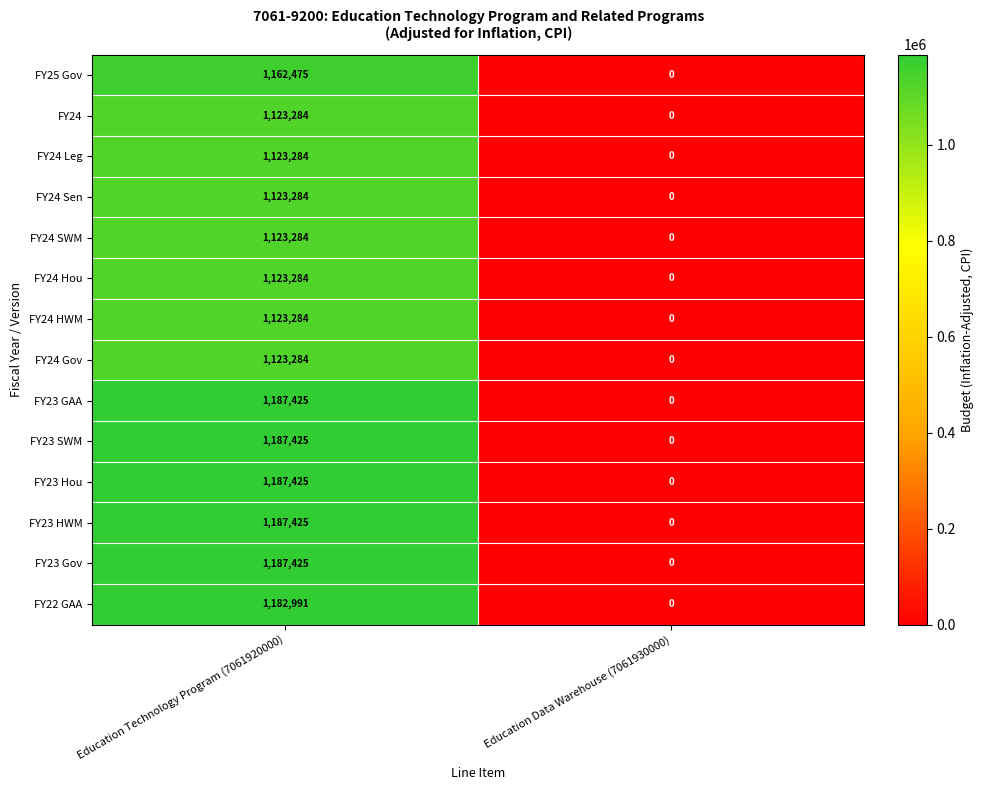

Is it true that FY22 GAA equals 0 at Education Data Warehouse (7061930000)?

True